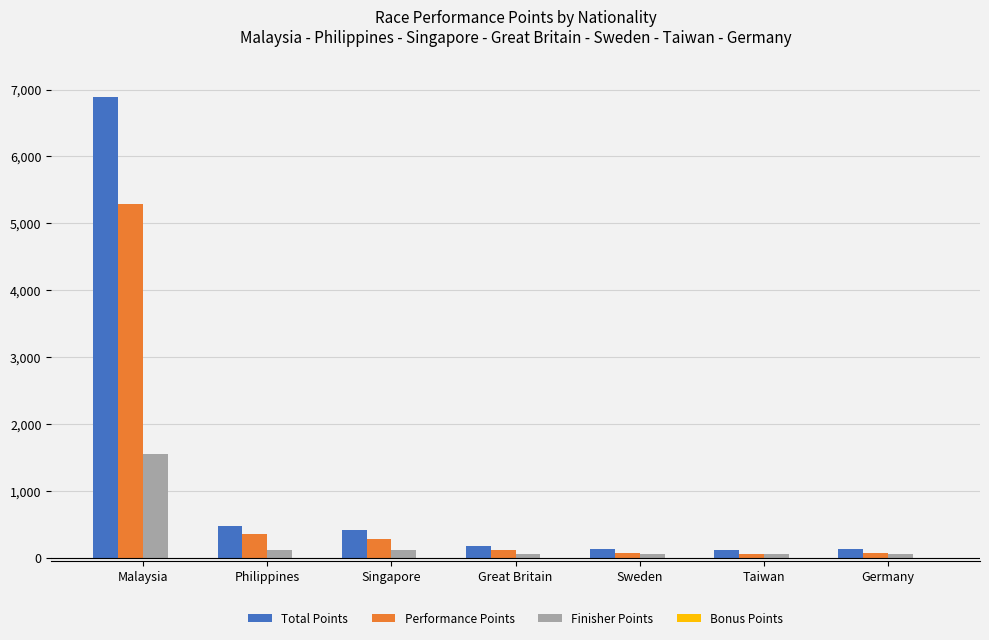

Which label corresponds to the largest value in the chart?

Malaysia